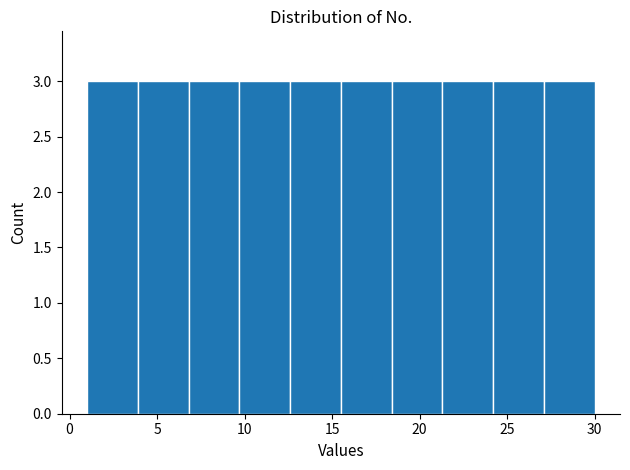

Reading left to right, list every bar in this chart as the range it spans on the x-axis followed by its height. Neither the bar edges nor the heights are printed on the chart, so give them approximately, as read against the axes.

1.0 to 3.9: 3
3.9 to 6.8: 3
6.8 to 9.7: 3
9.7 to 12.6: 3
12.6 to 15.5: 3
15.5 to 18.4: 3
18.4 to 21.3: 3
21.3 to 24.2: 3
24.2 to 27.1: 3
27.1 to 30.0: 3